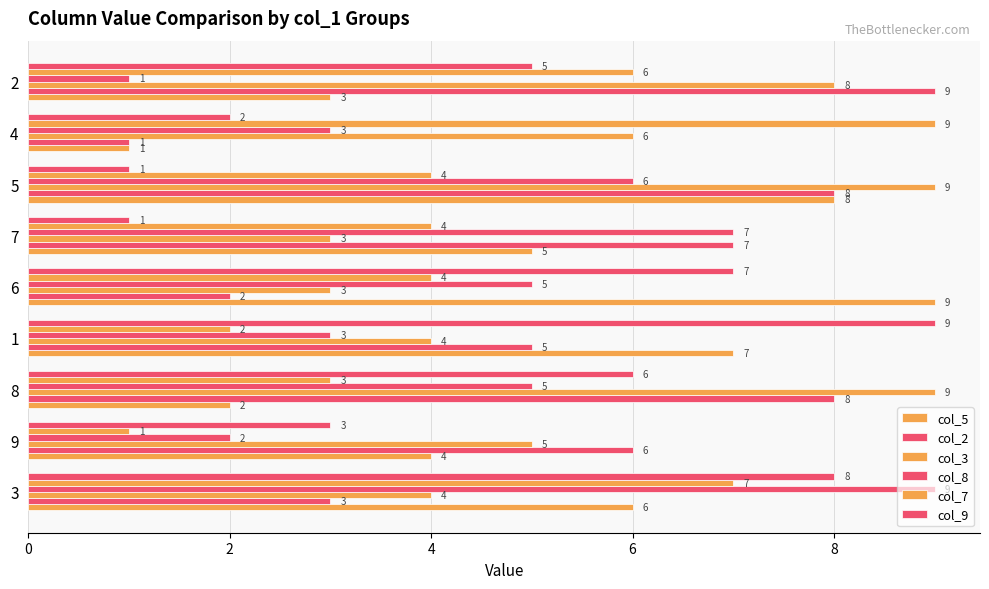

How many data points in col_5 are less than 5?

4